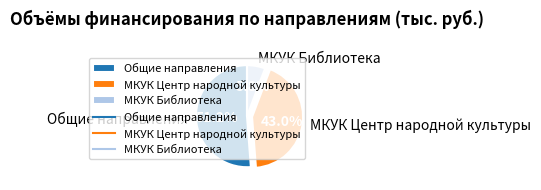

Between МКУК Библиотека and Общие направления, which is larger?

Общие направления